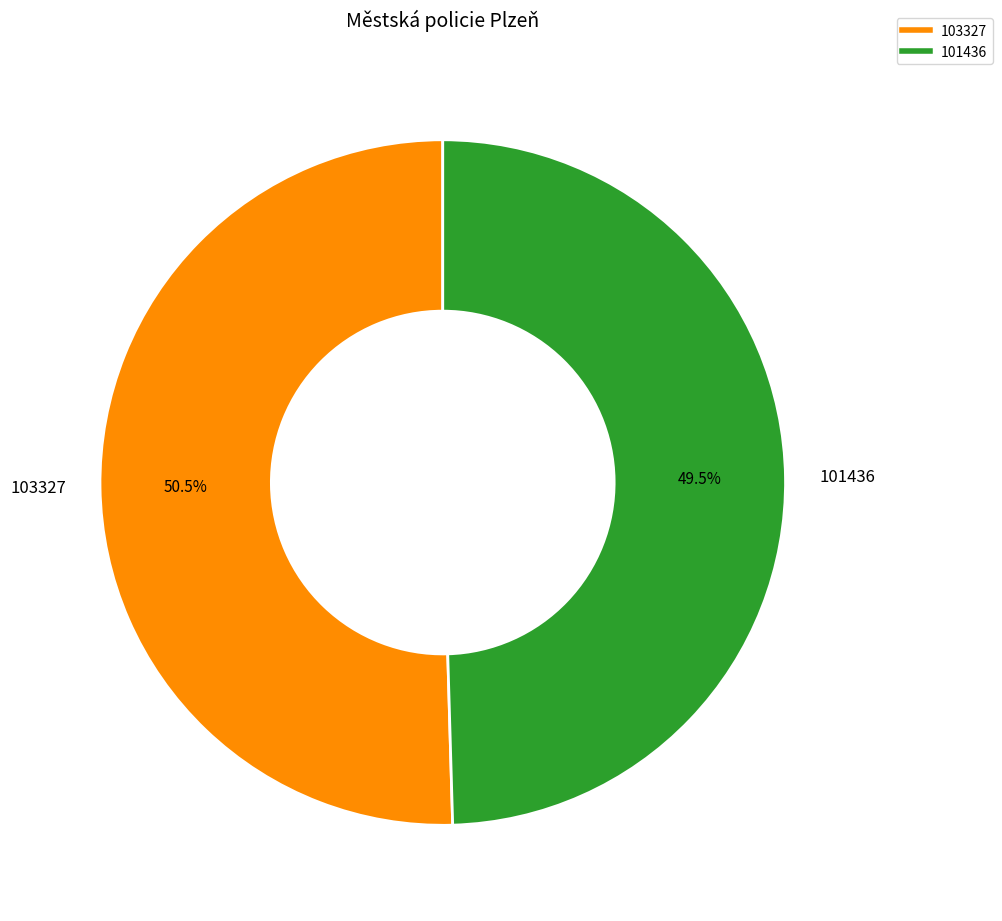

Which has a higher value, 103327 or 101436?

103327